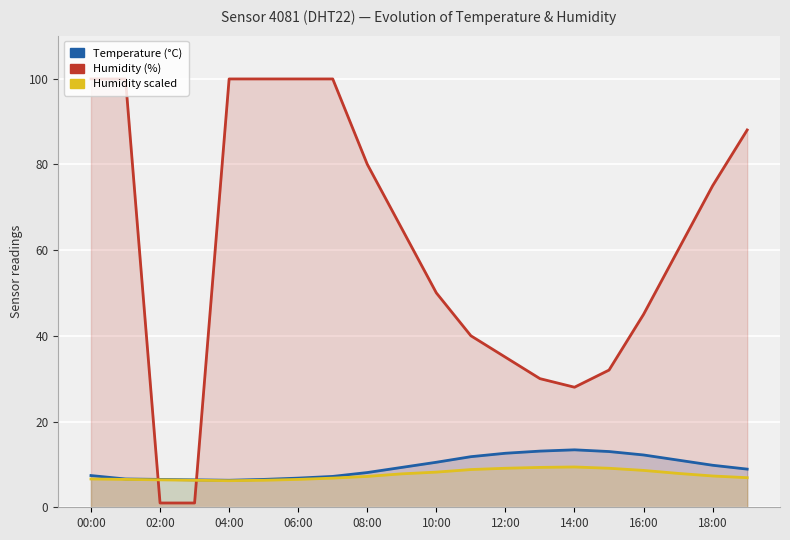

What are all the series names shown in the legend?

Temperature (°C), Humidity (%), Humidity scaled